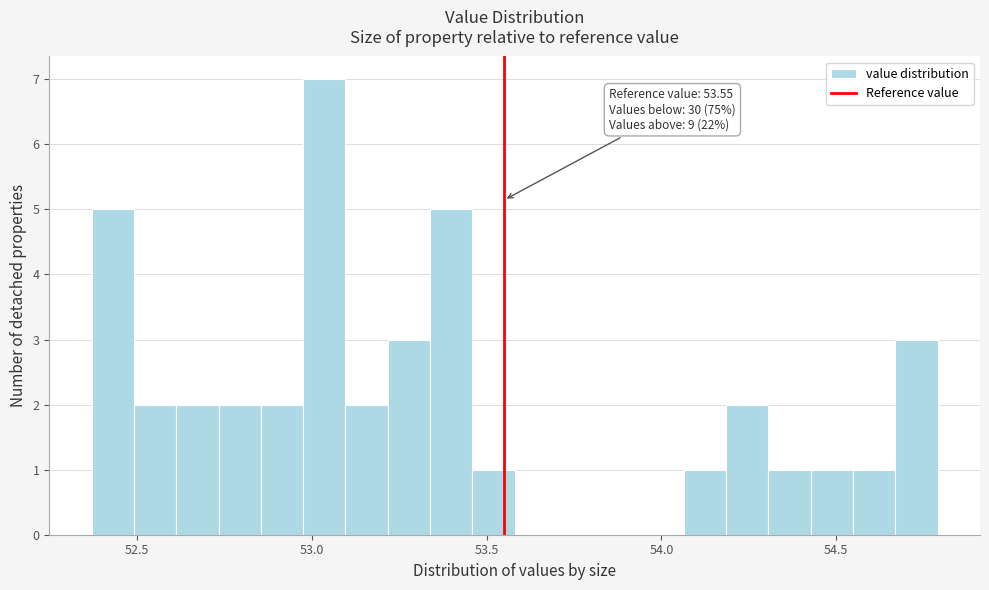

Around what value on the x-axis is the tallest bar? Give the approximate position of its centre, as read against the axis.

53.05